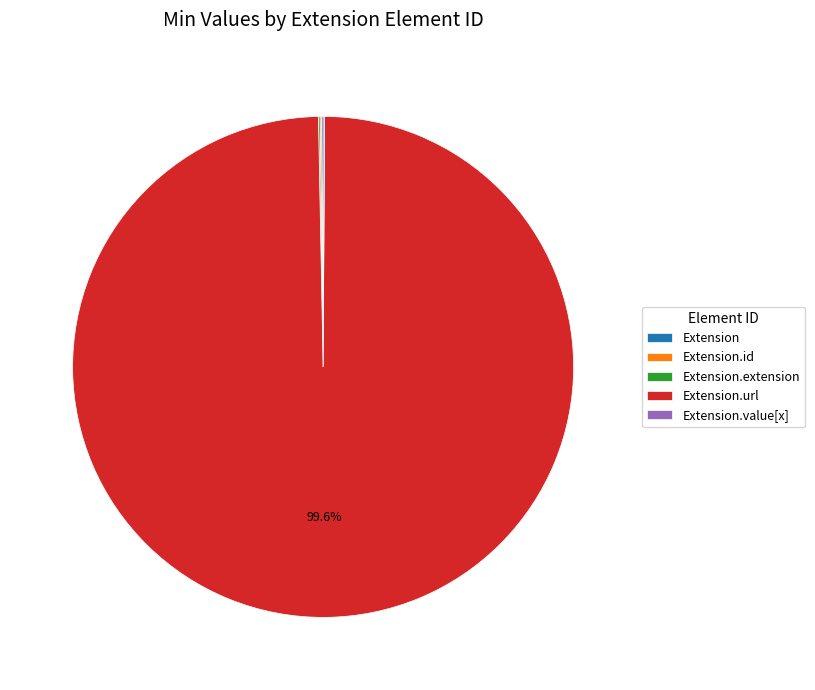

Does any single category account for the majority?

Yes